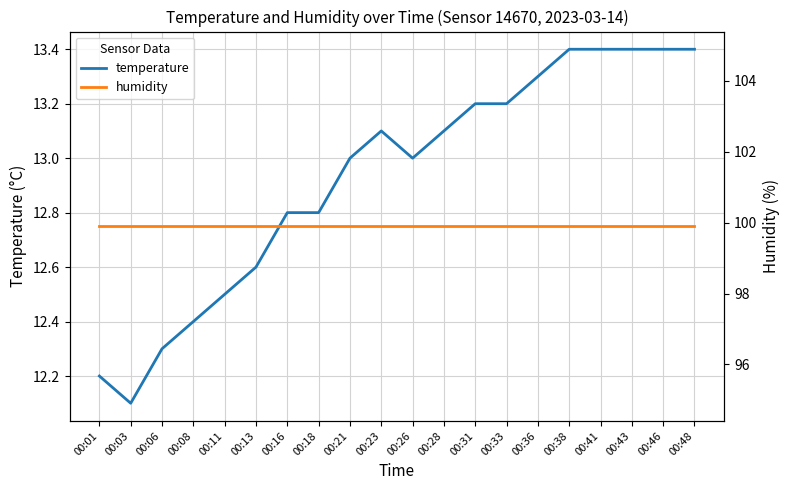

What is the difference between the maximum and minimum values in the temperature series?

1.3